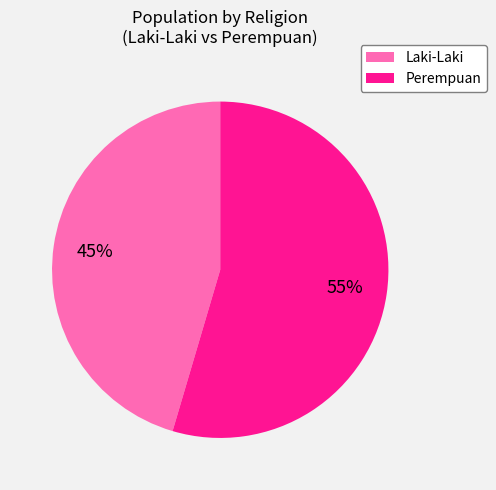

Count the number of slices in the pie.

2